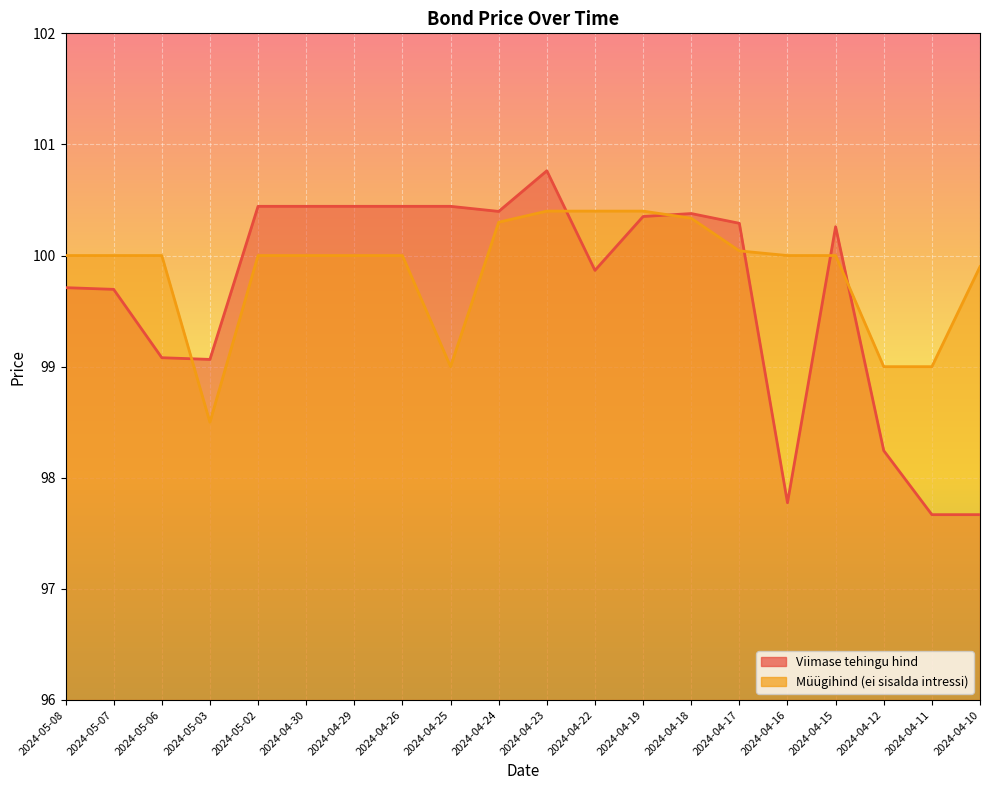

At 2024-04-26, list the series in order from largest to smallest.

Viimase tehingu hind, Müügihind (ei sisalda intressi)